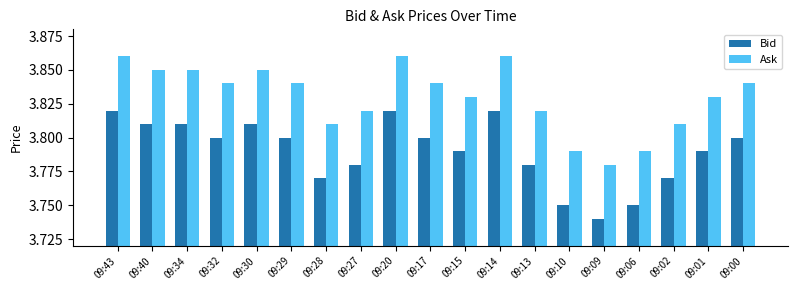

True or false: Ask has a value of 2.1 at 09:10.

False